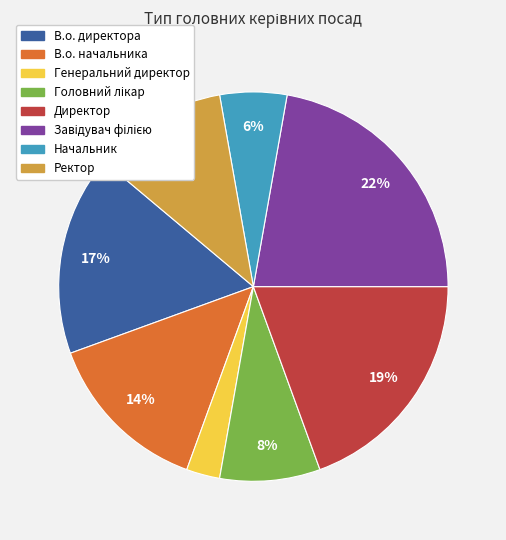

Count the number of slices in the pie.

8